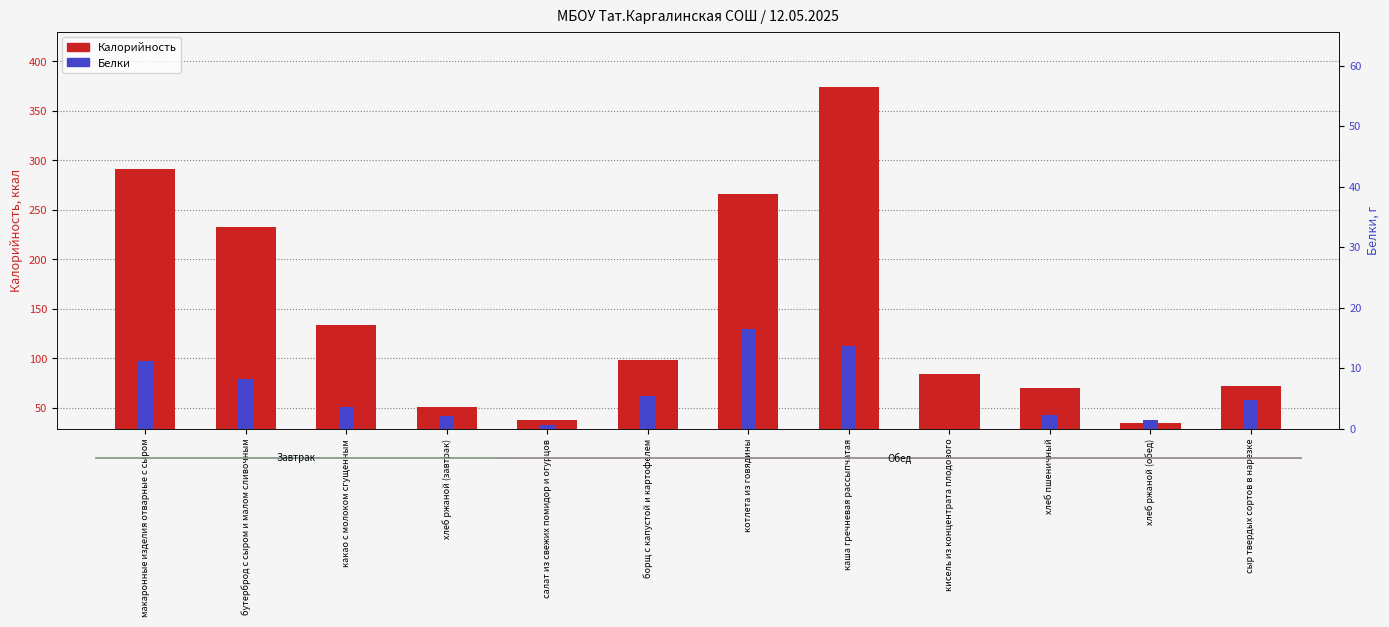

At how many categories does at least one series exceed 43?

10